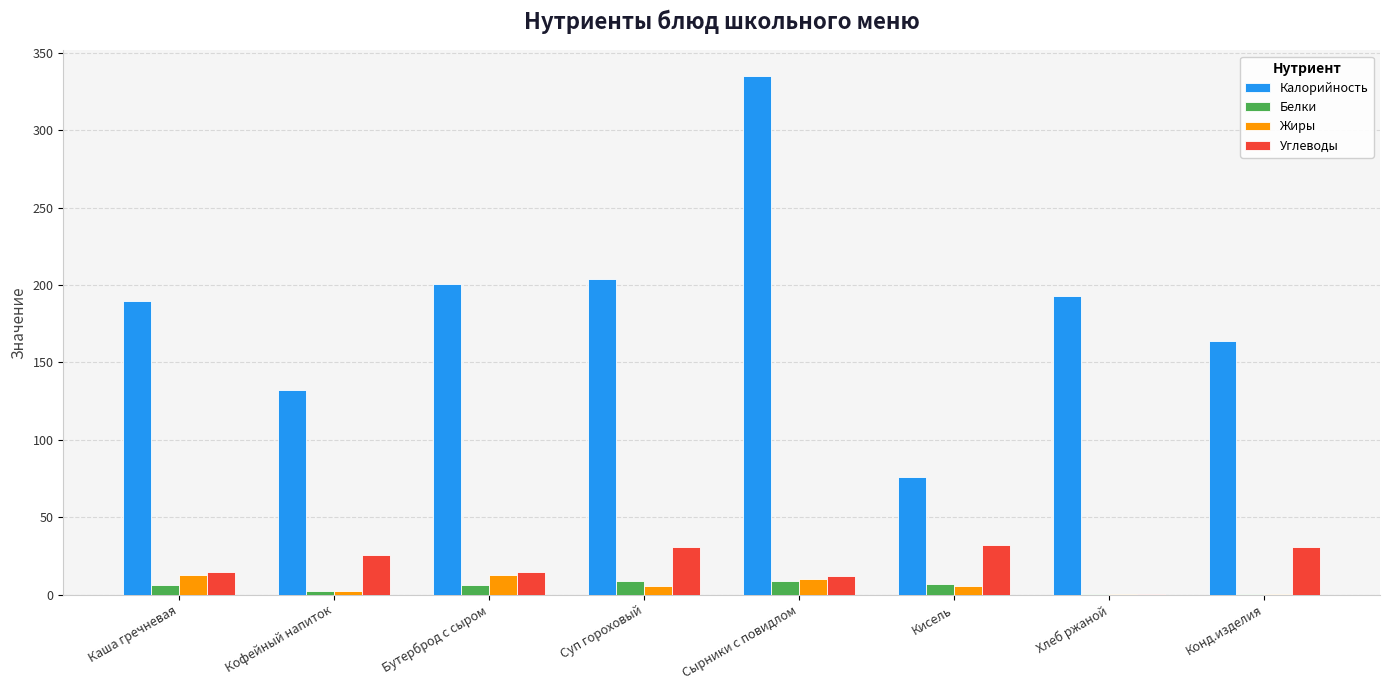

Are the bars grouped side by side (vs. stacked)?

Yes